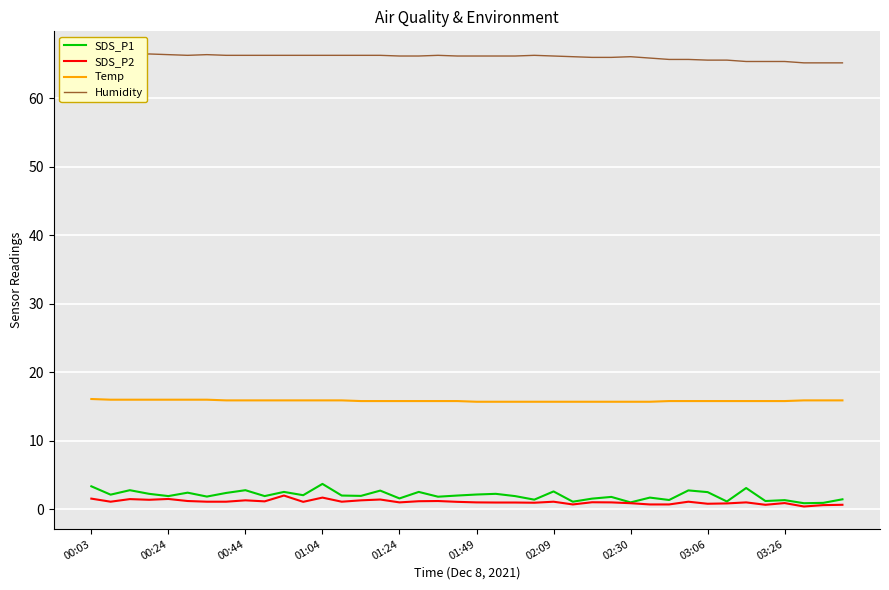

What is the lowest value of the SDS_P1 series?

0.9